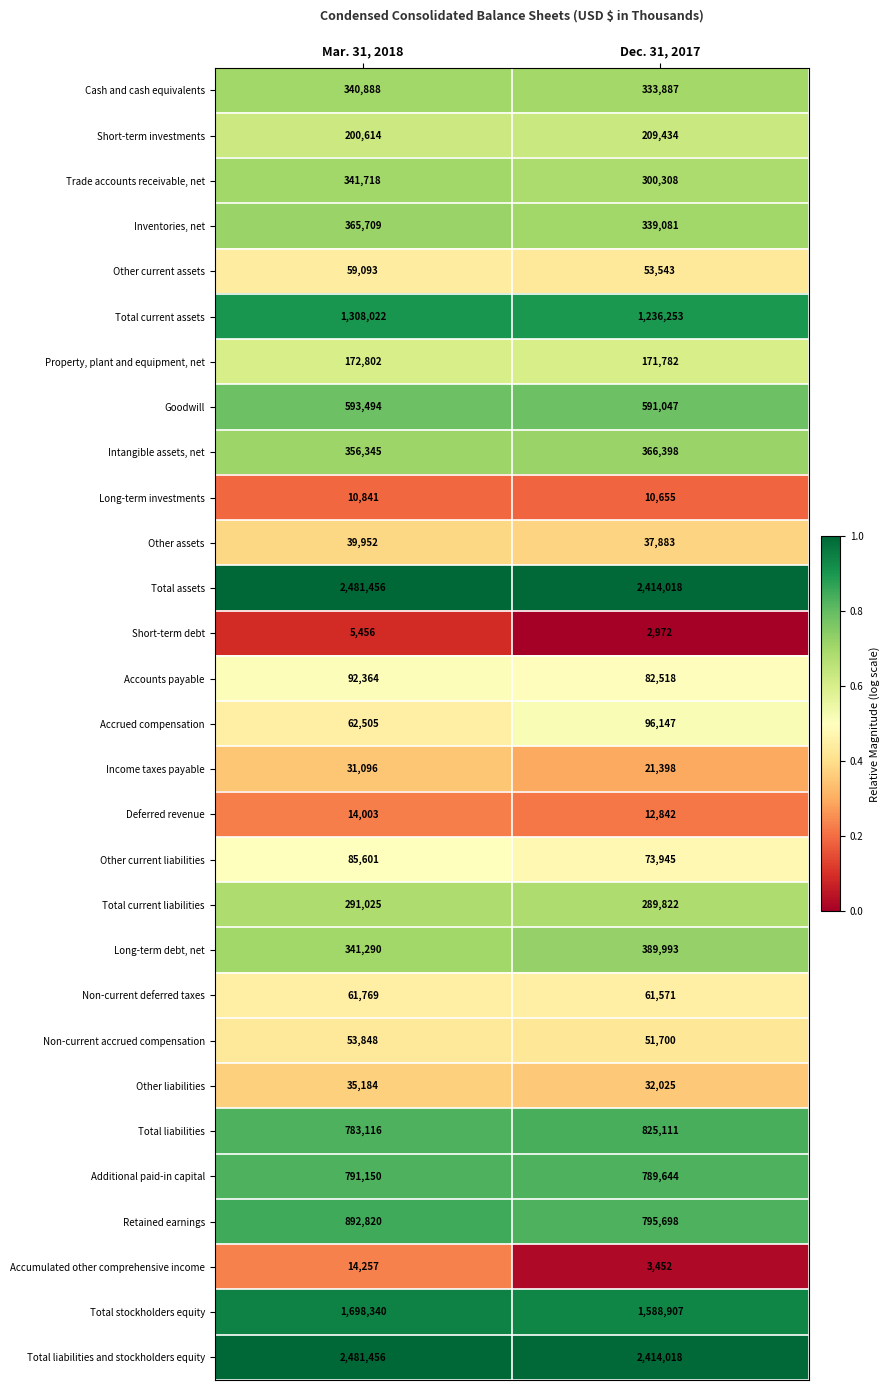

The Deferred revenue series shows 12842 at Dec. 31, 2017. True or false?

True